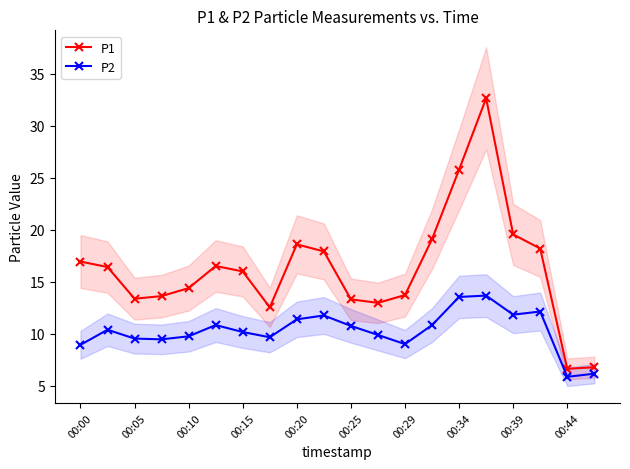

True or false: P2 and P1 cross at least once.

False